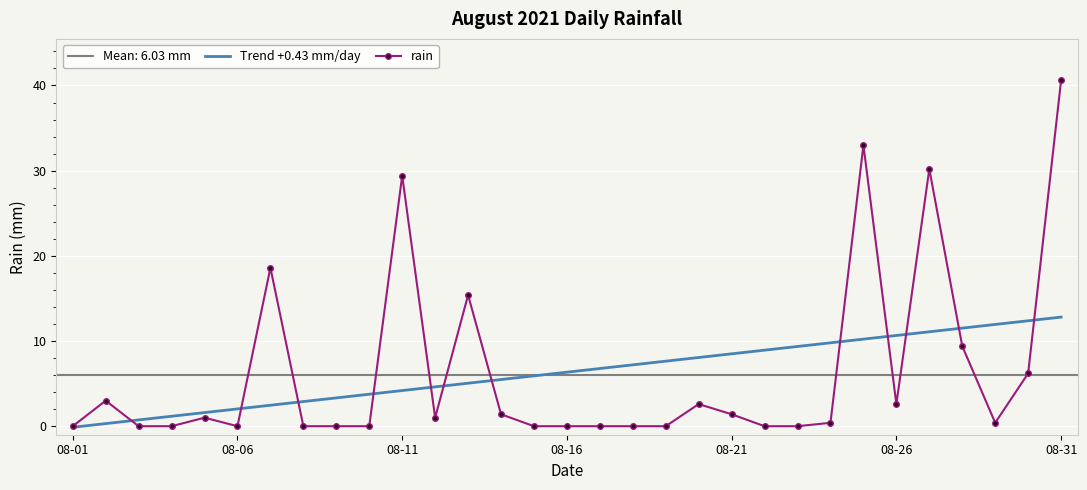

The value of rain at 08-11 is 29.4. True or false?

True